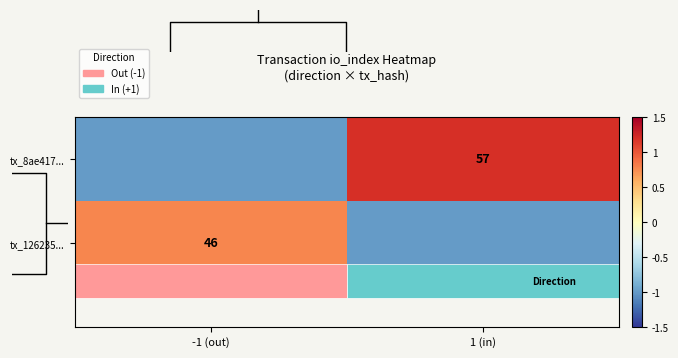

Which label corresponds to the largest value in the chart?

1 (in)